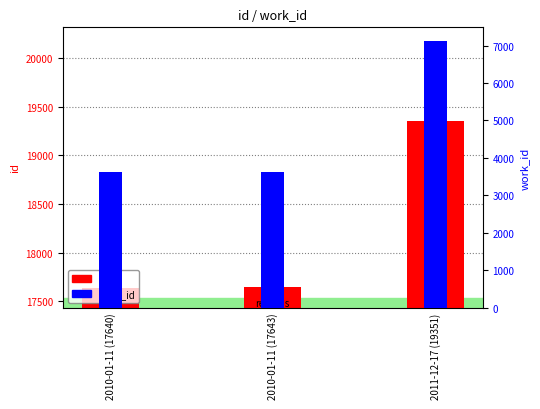

Reading left to right, what are all the values shown in this chart?

id: 17640	17643	19351
work_id: 3617	3617	7132